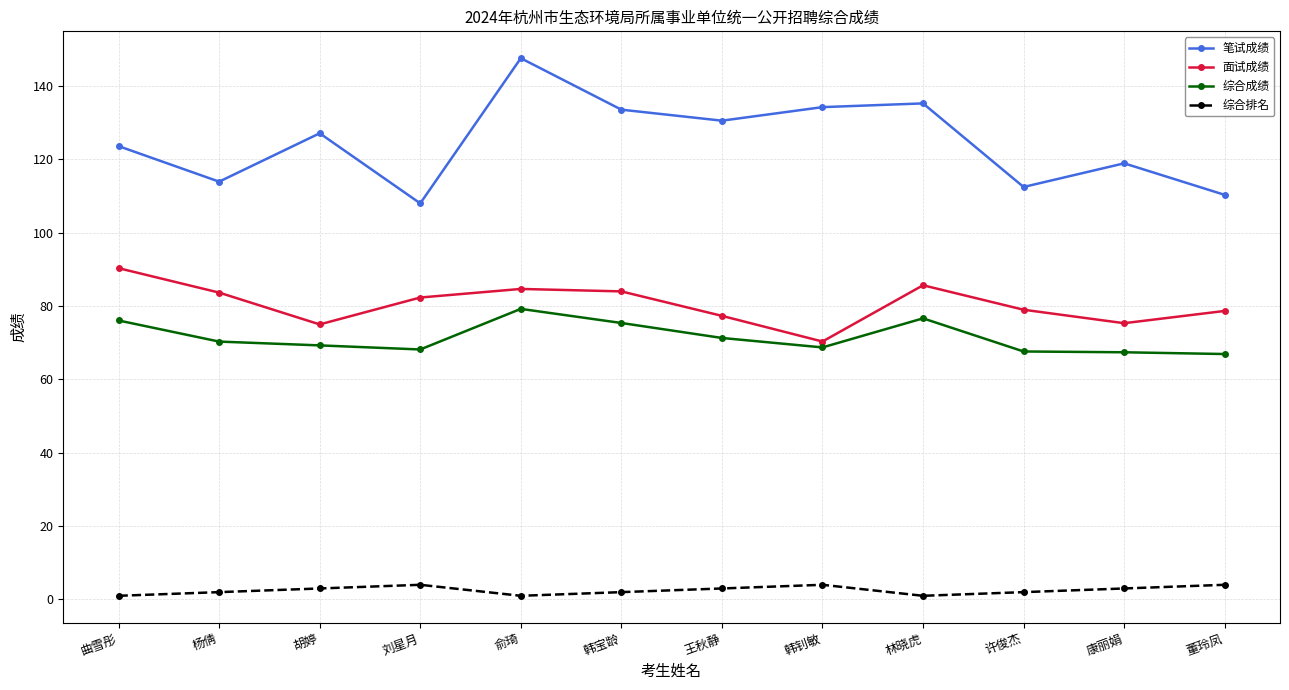

The value of 笔试成绩 at 董玲凤 is 110.3. True or false?

True